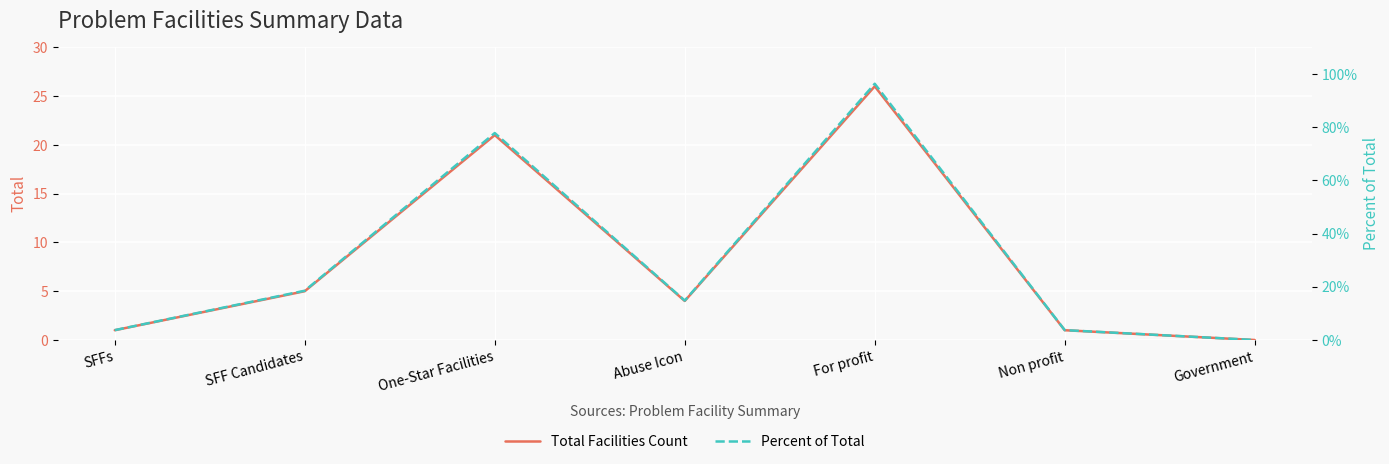

List the series in order of their peak value, lowest first.

Percent of Total, Total Facilities Count